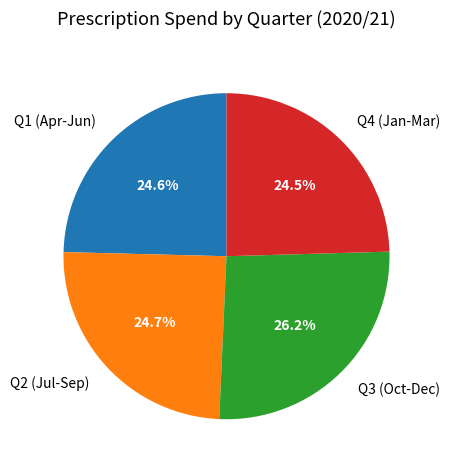

What percentage do Q4 (Jan-Mar) and Q3 (Oct-Dec) together represent?

50.7%